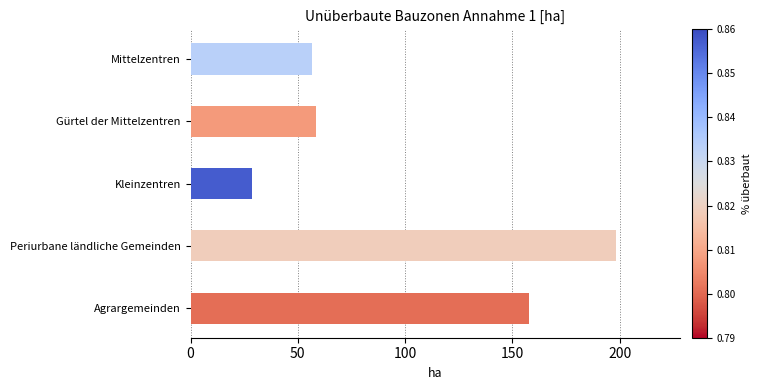

Reading bottom to top, list all the values displayed in this chart.

Agrargemeinden=157.6	Periurbane ländliche Gemeinden=198.3	Kleinzentren=28.6	Gürtel der Mittelzentren=58.6	Mittelzentren=56.6